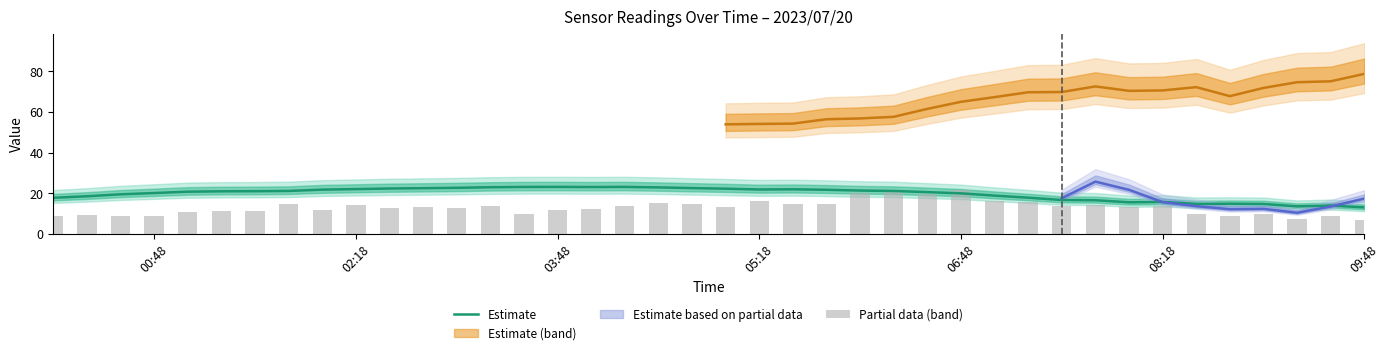

What position from the left is 09:48?

40